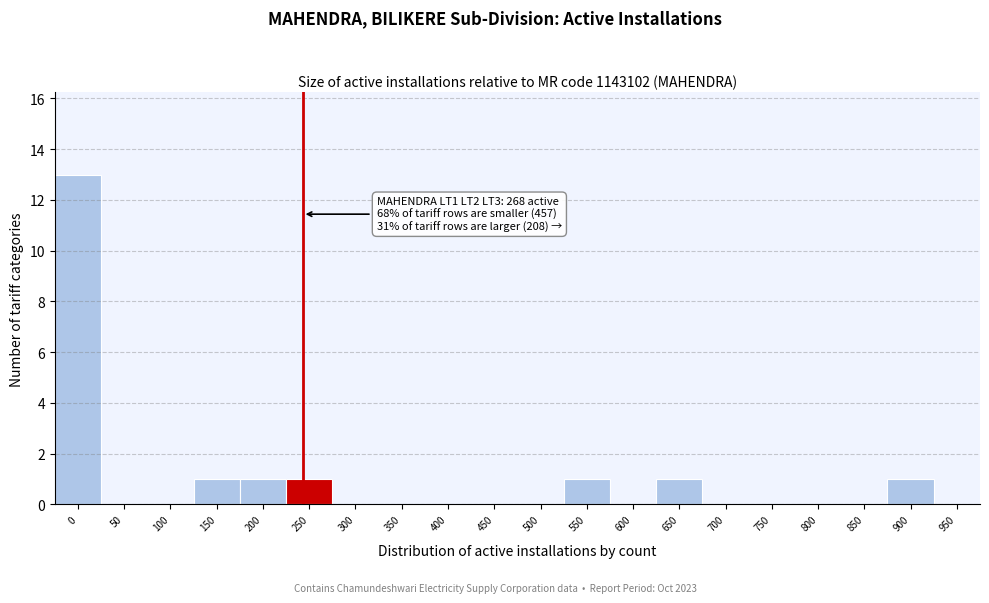

Reading left to right, list all the values displayed in this chart.

0=13	50=0	100=0	150=1	200=1	250=1	300=0	350=0	400=0	450=0	500=0	550=1	600=0	650=1	700=0	750=0	800=0	850=0	900=1	950=0